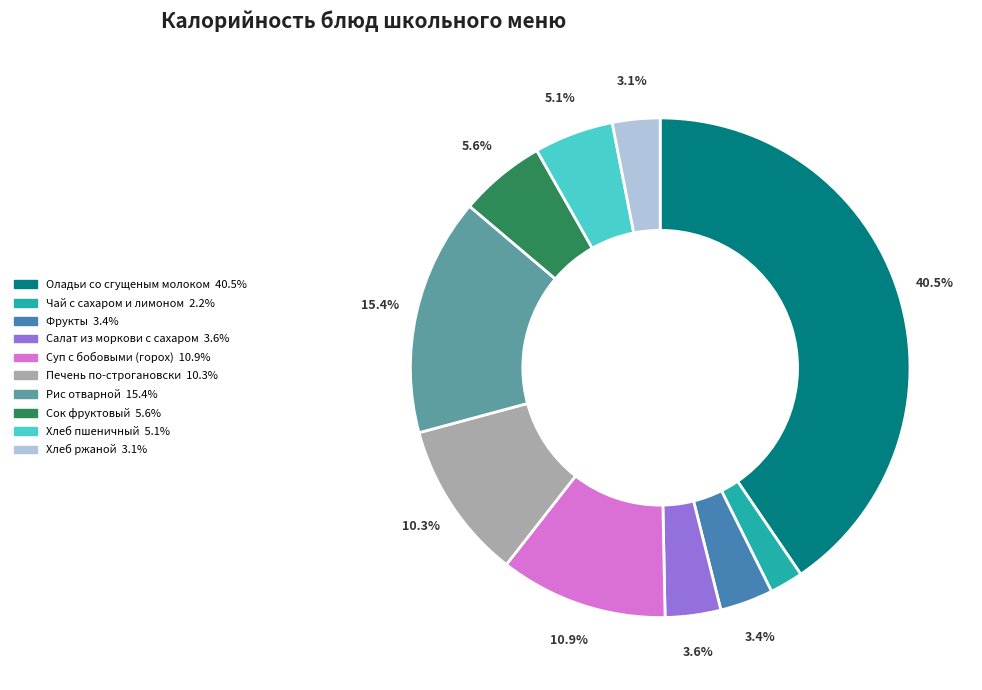

Is there a majority slice in this chart?

No